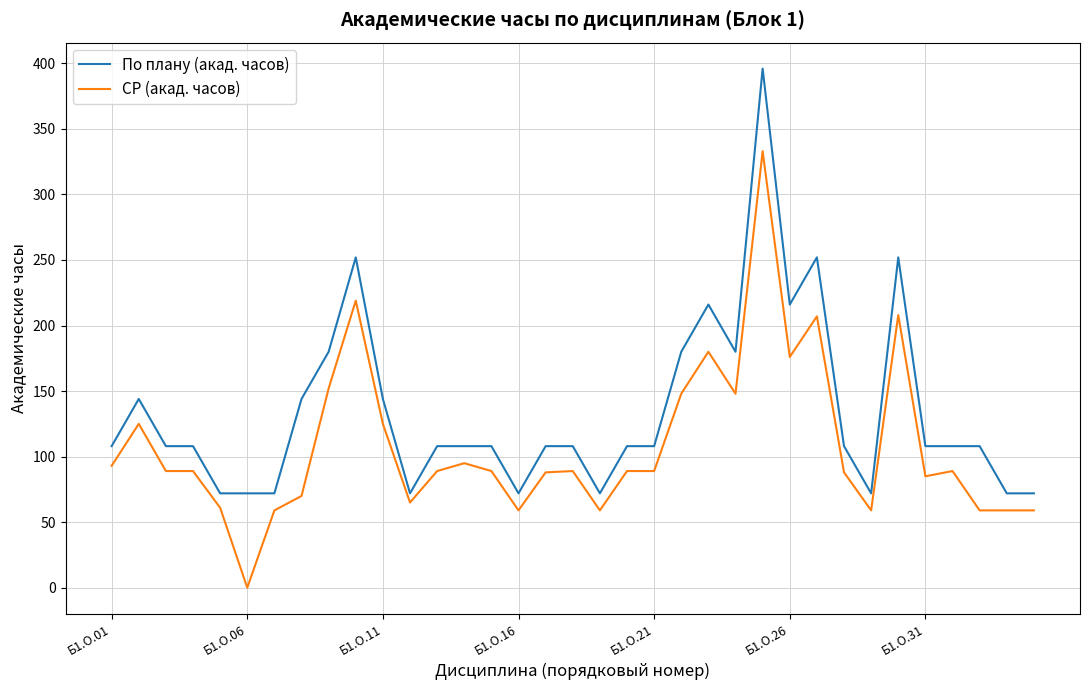

Which series has the largest total across all categories?

По плану (акад. часов)